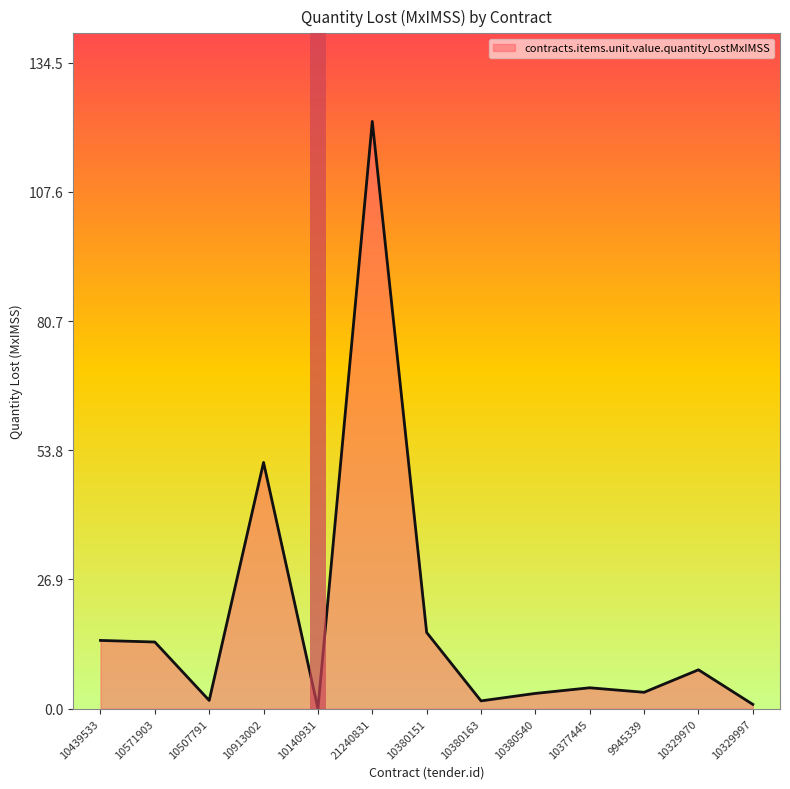

Approximately how many times larger is the value at 9945339 compared to 10913002?

0.1